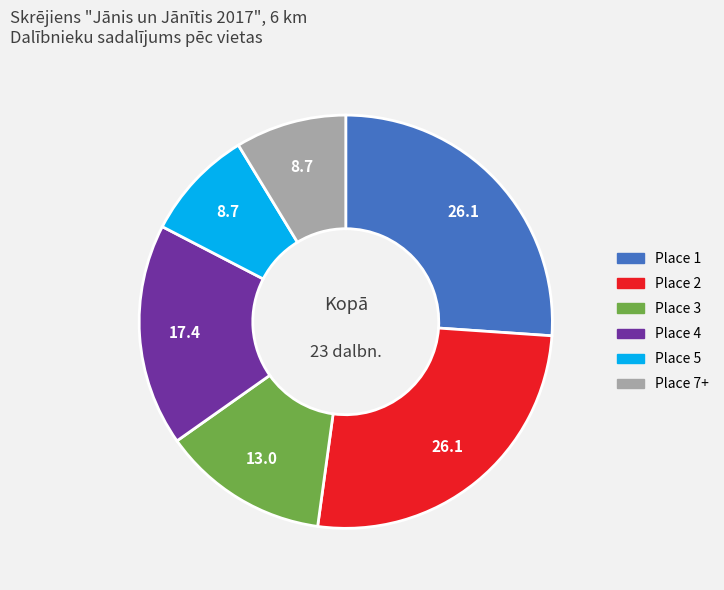

The Place 2 slice represents 26% of the pie. True or false?

True